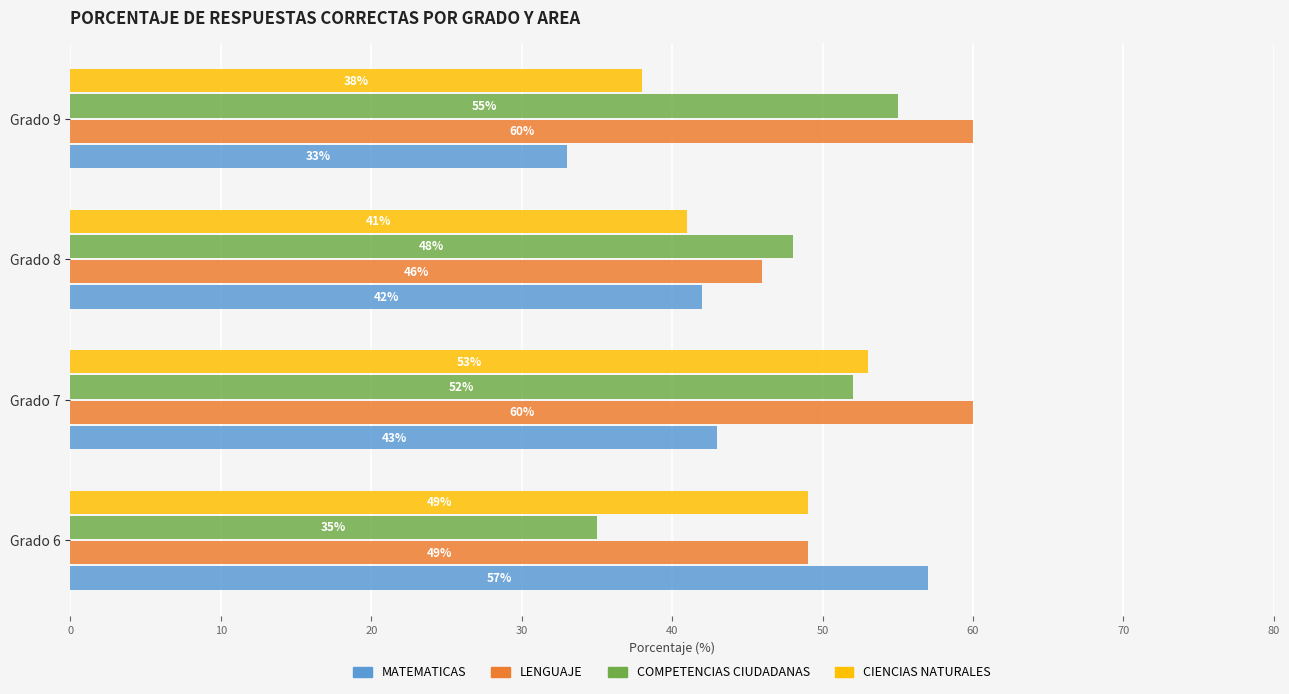

What is the spread (max minus min) of values at Grado 6?

22